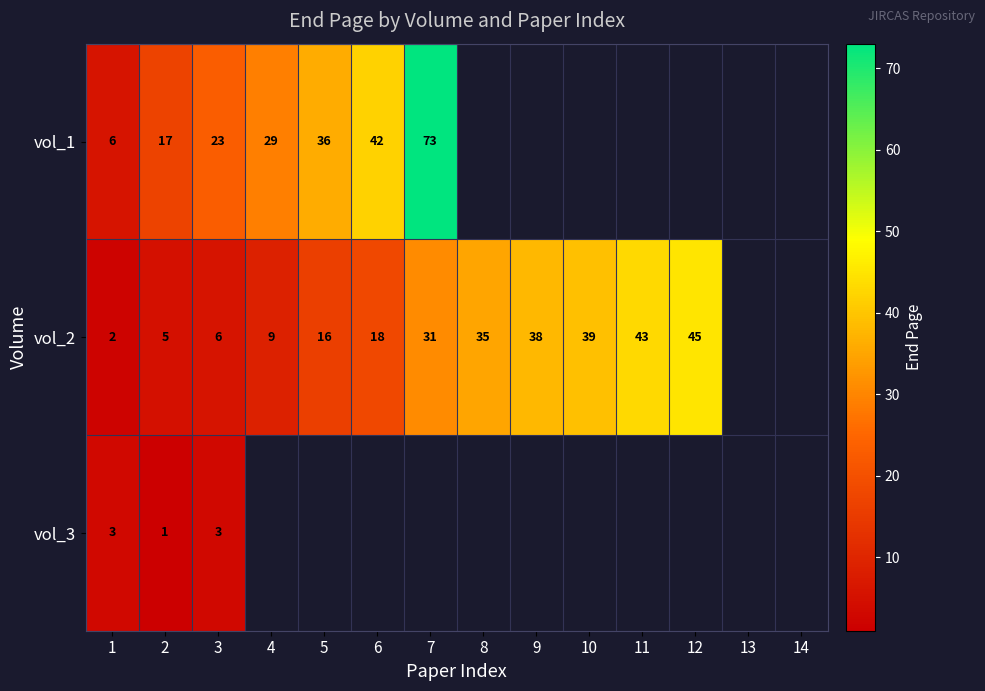

The vol_3 series shows 3 at 1. True or false?

True